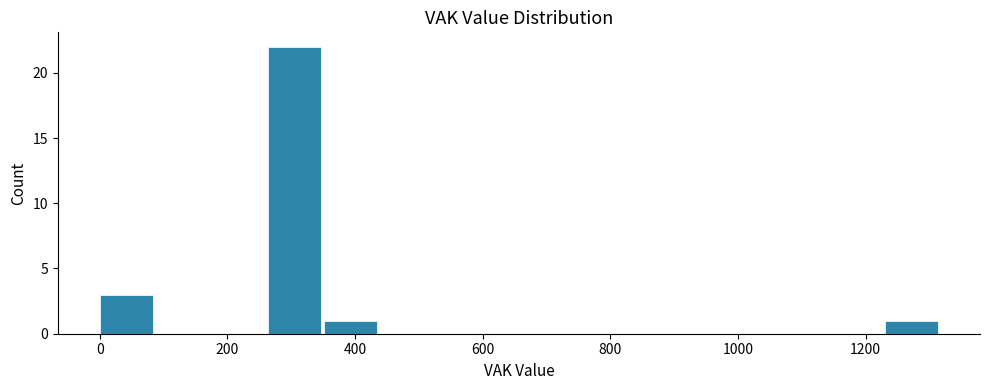

Reading left to right, list every bar in this chart as the range it spans on the x-axis followed by its height. Neither the bar edges nor the heights are printed on the chart, so give them approximately, as read against the axes.

0 to 80: 3
80 to 180: 0
180 to 260: 0
260 to 360: 22
360 to 440: 1
440 to 520: 0
520 to 620: 0
620 to 700: 0
700 to 800: 0
800 to 880: 0
880 to 960: 0
960 to 1060: 0
1060 to 1140: 0
1140 to 1240: 0
1240 to 1320: 1